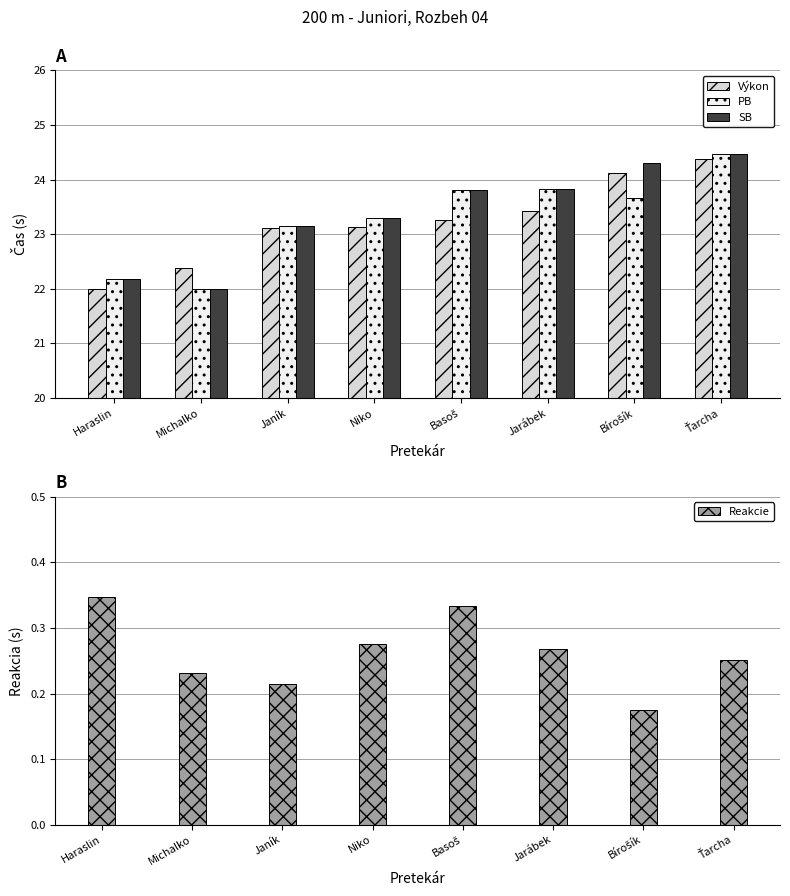

What are all the series names shown in the legend?

Výkon, PB, SB, Reakcie